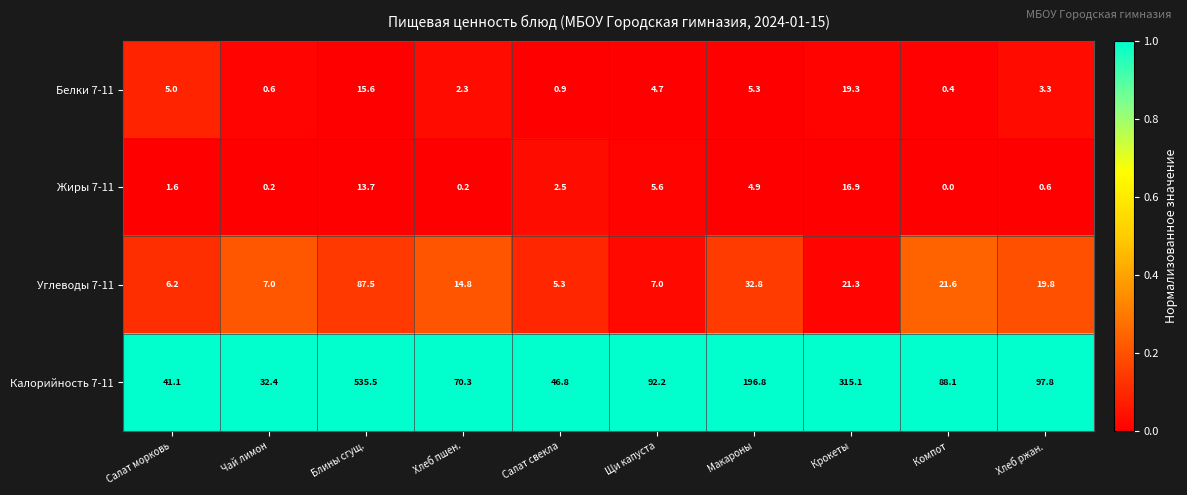

What is the spread (max minus min) of values at Салат морковь?

39.5